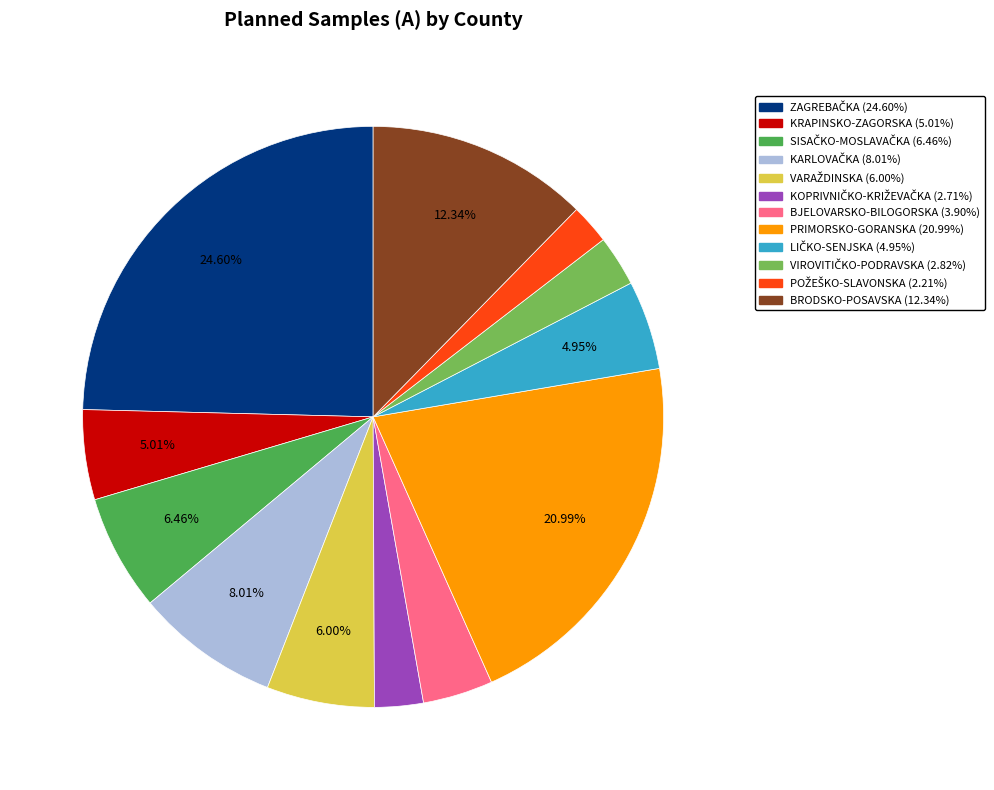

Is there a majority slice in this chart?

No